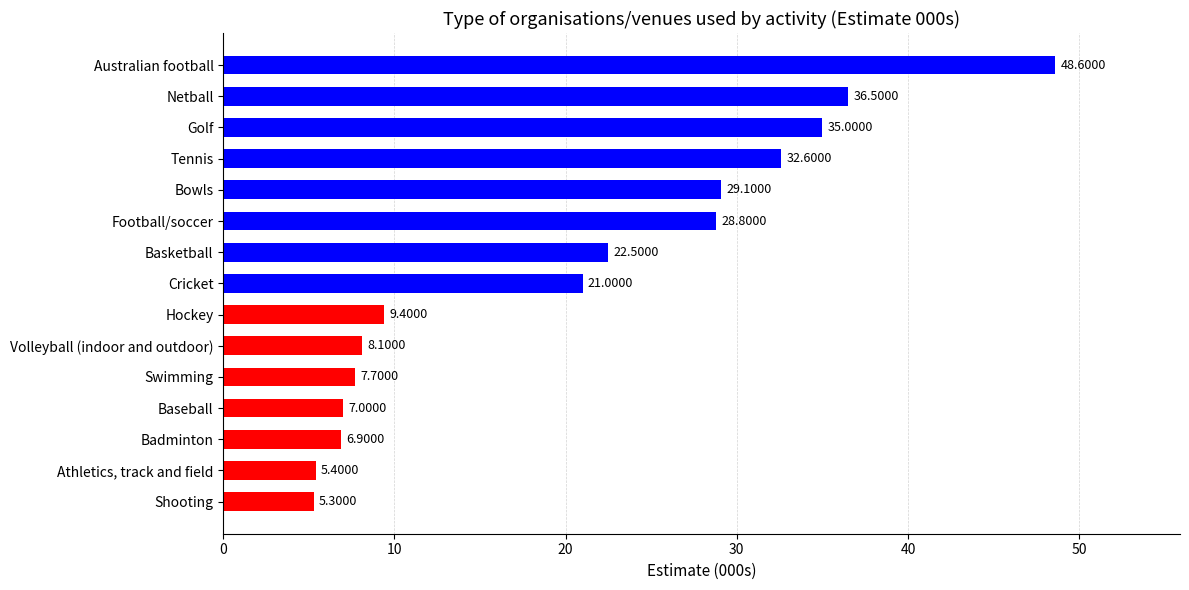

How many data points does each series have?

15